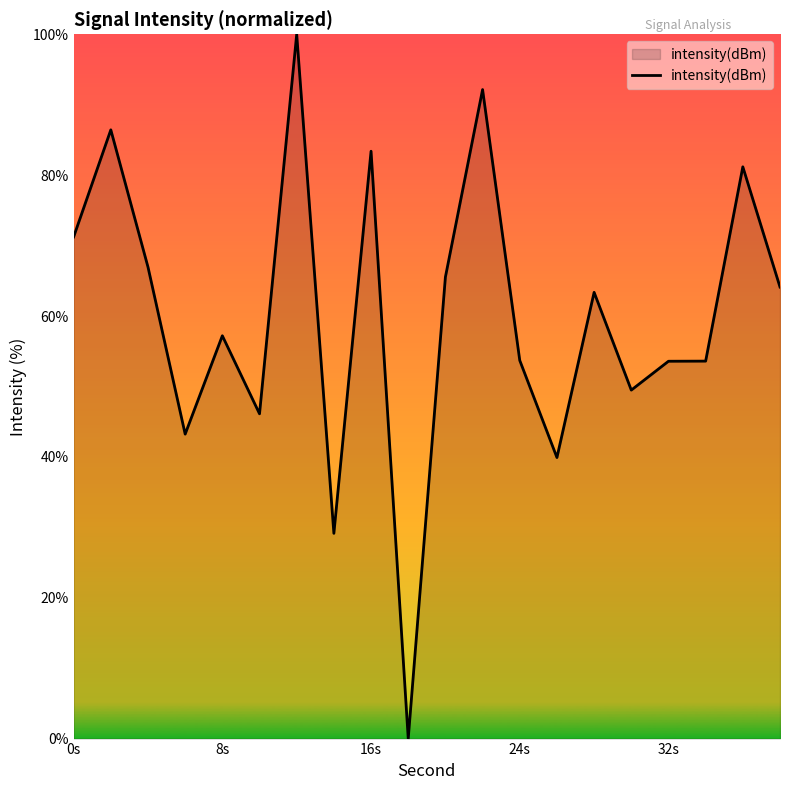

True or false: the data has more than 0 interior local peaks.

True